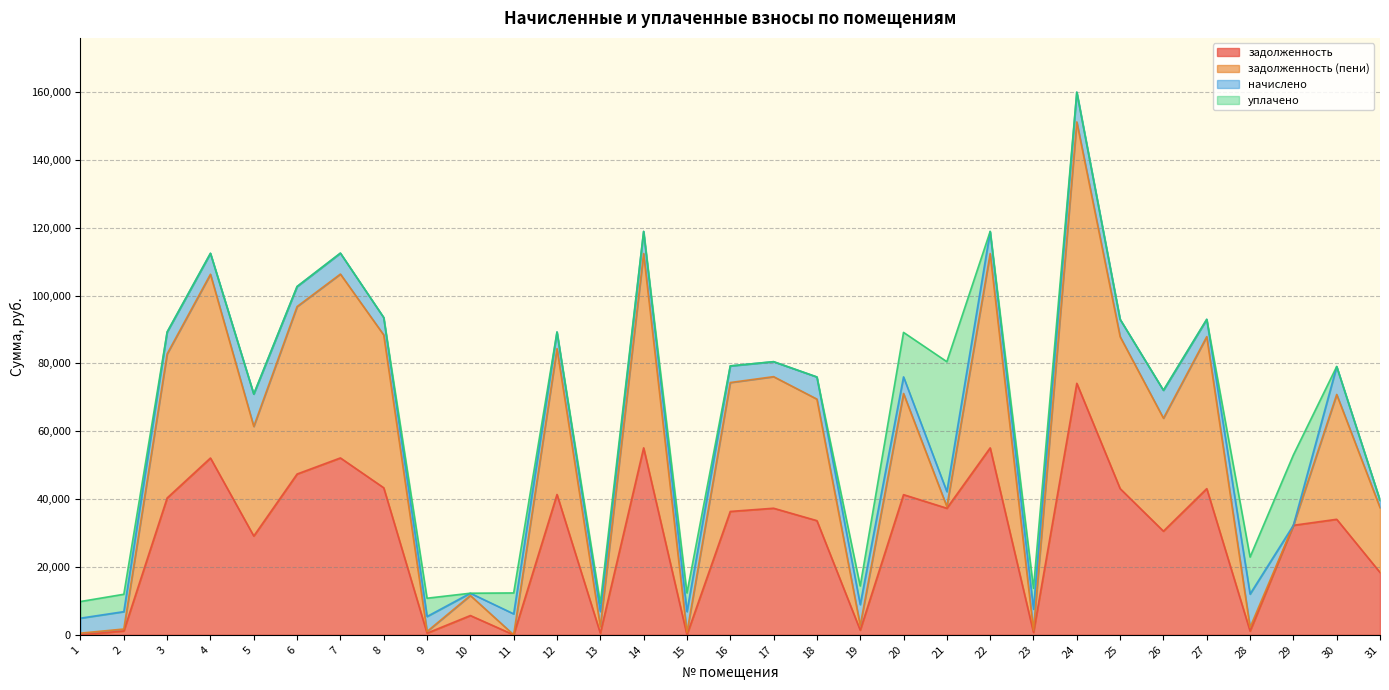

The value of задолженность at 30 is 45064.7. True or false?

False